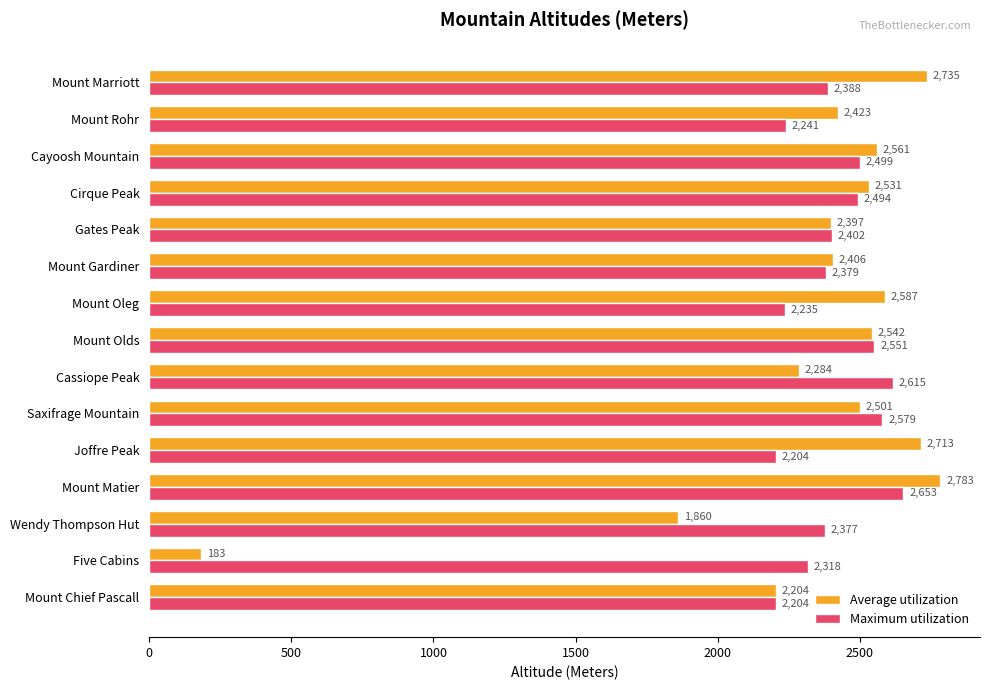

Which series has the largest total across all categories?

Maximum utilization